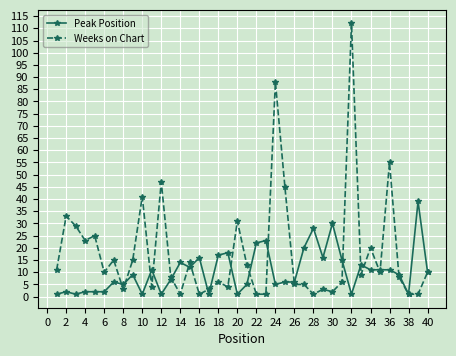

At how many categories does at least one series exceed 105?

1